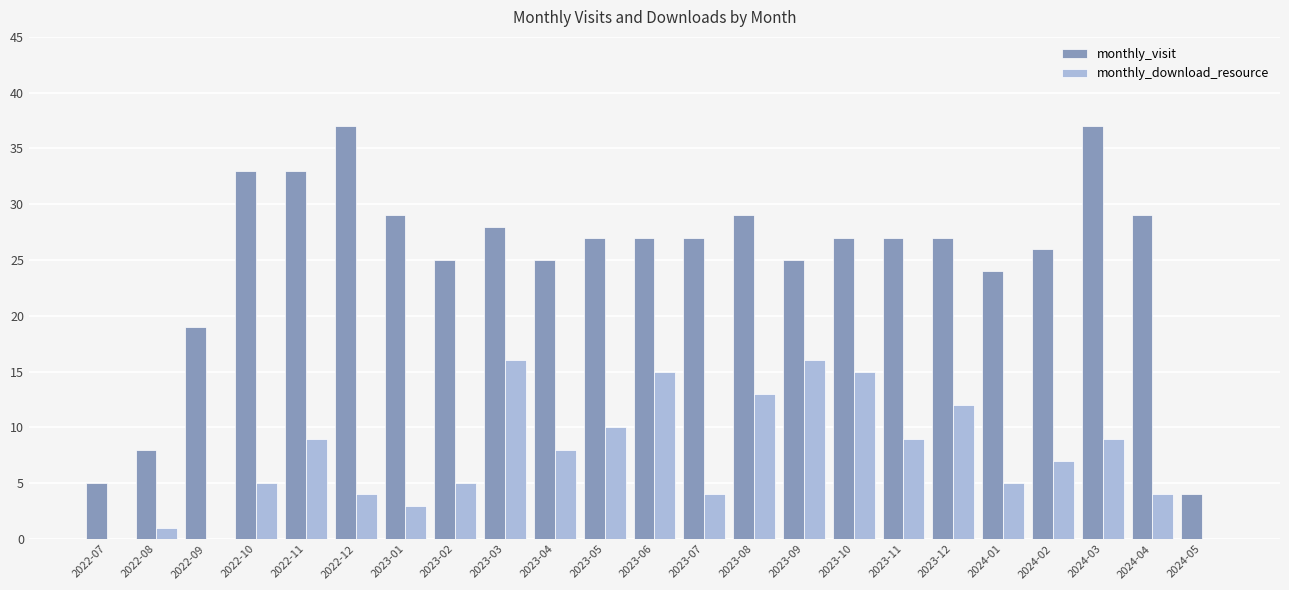

At which category is the sum across all series the highest?

2024-03